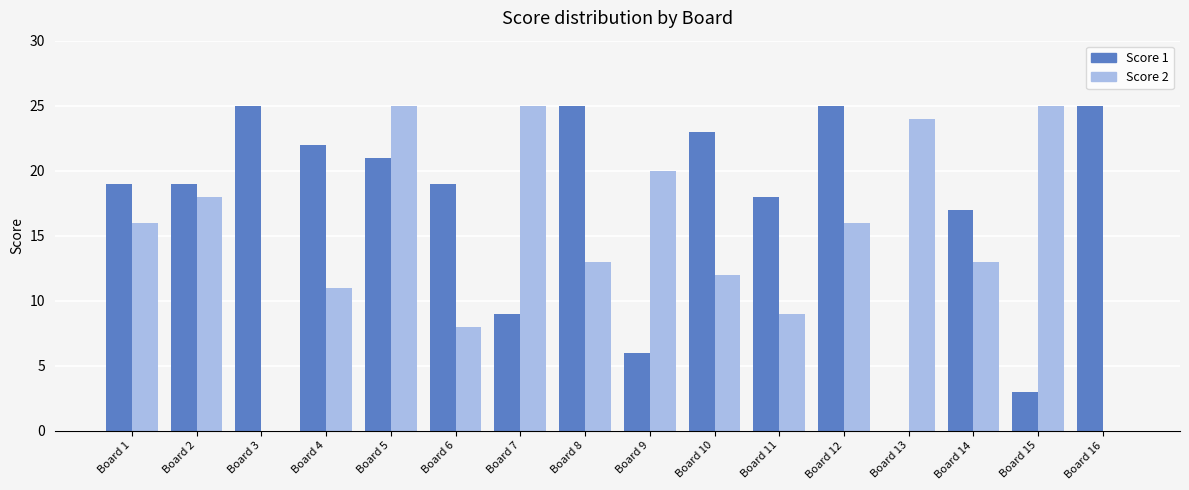

Which series has the largest total across all categories?

Score 1